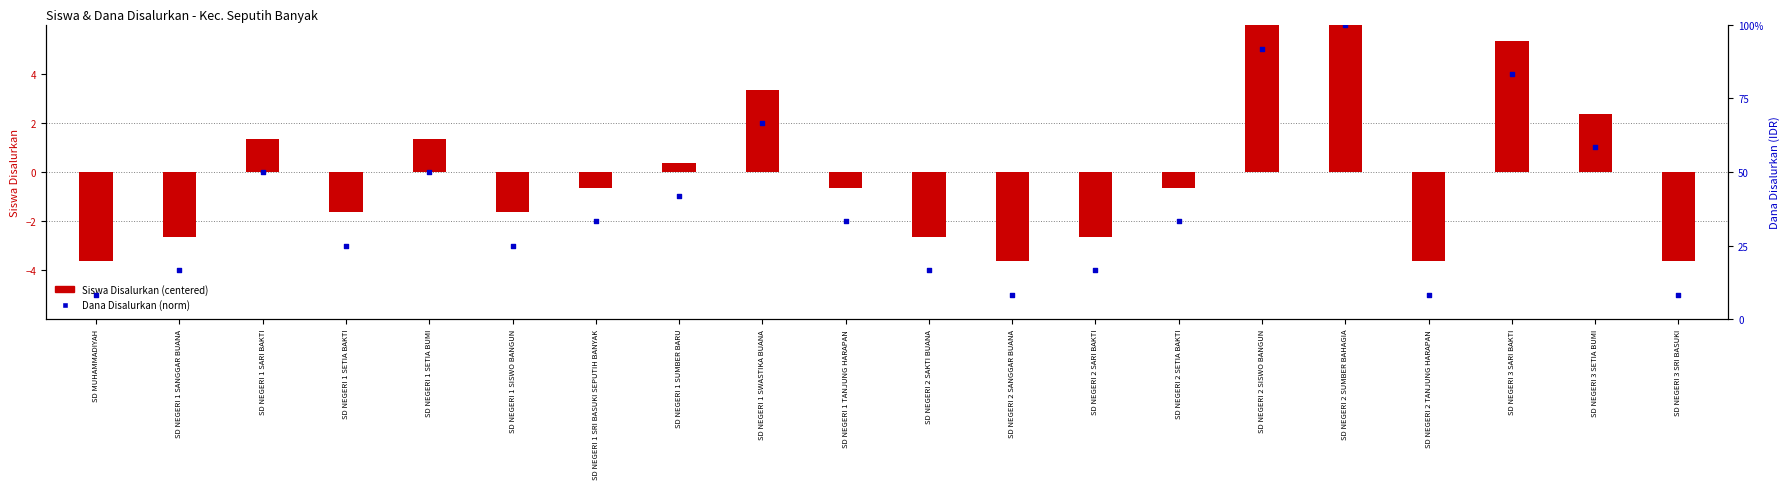

At which category is the sum across all series the highest?

SD NEGERI 2 SUMBER BAHAGIA